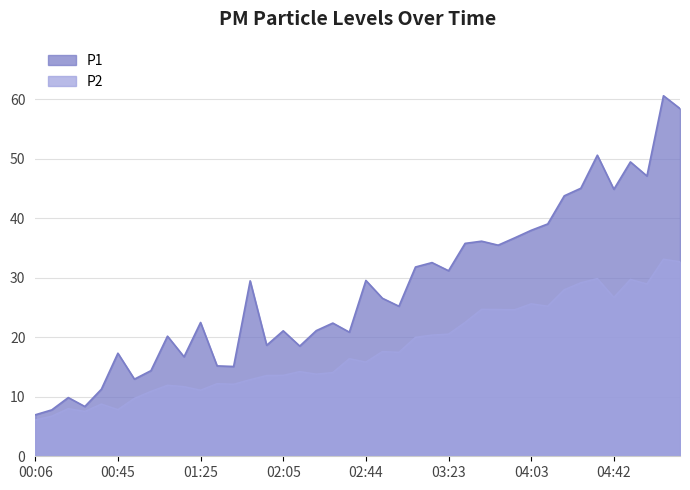

True or false: P1 and P2 intersect in this chart.

False